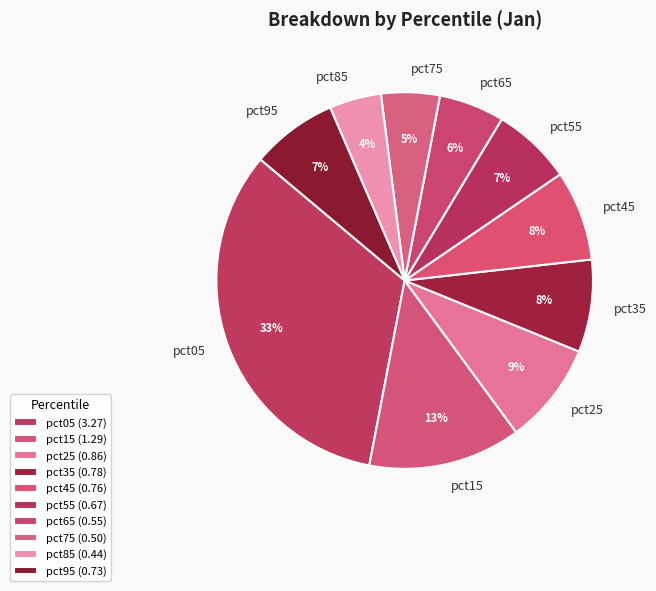

True or false: pct65 accounts for 17% of the total.

False